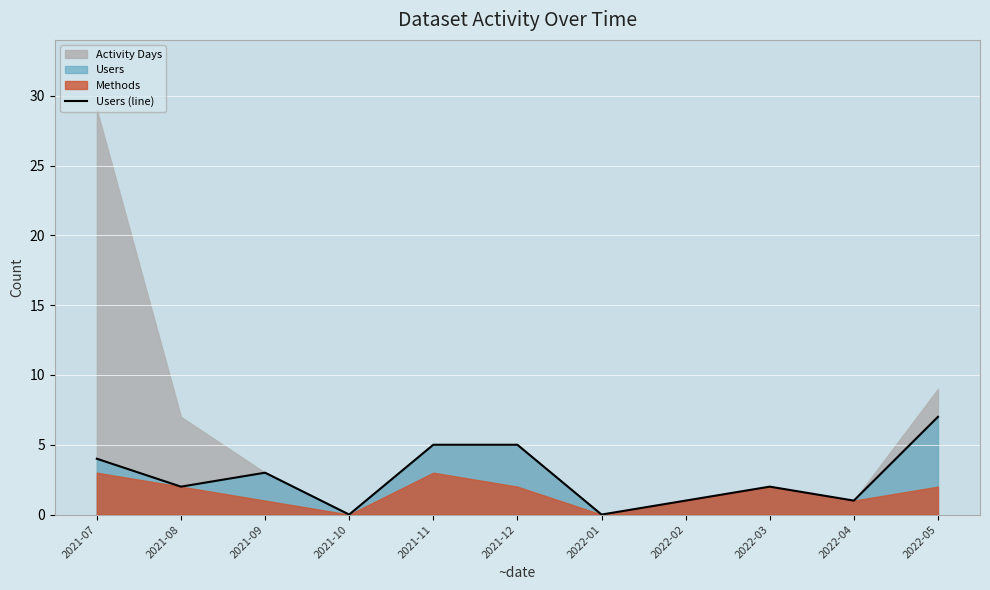

The chart shows a value of 5 at 2021-12. True or false?

True